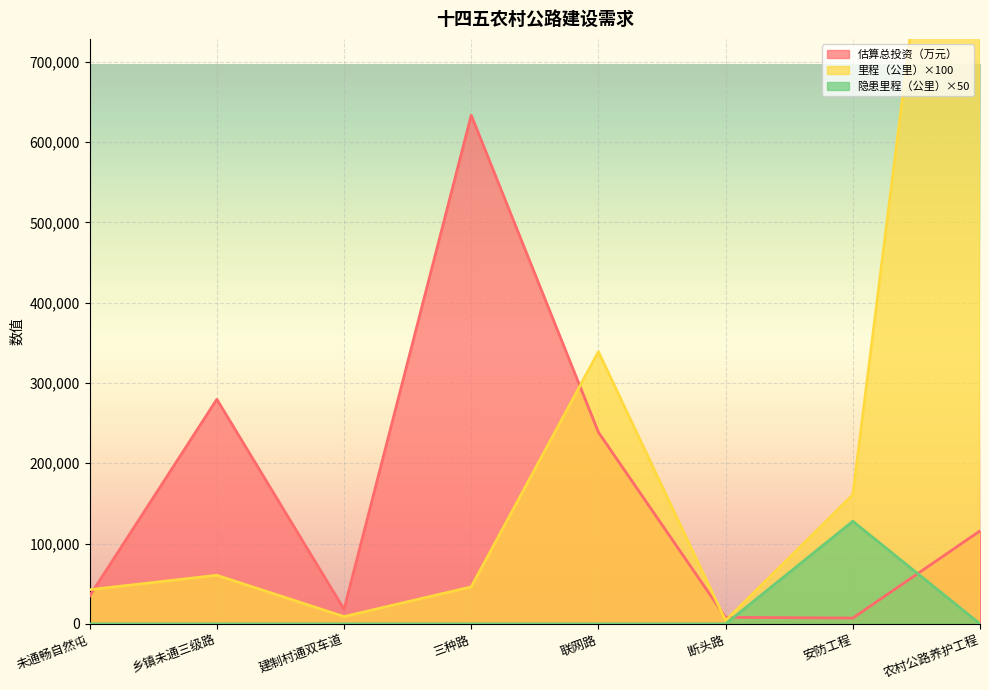

How many lines are shown in the chart?

3